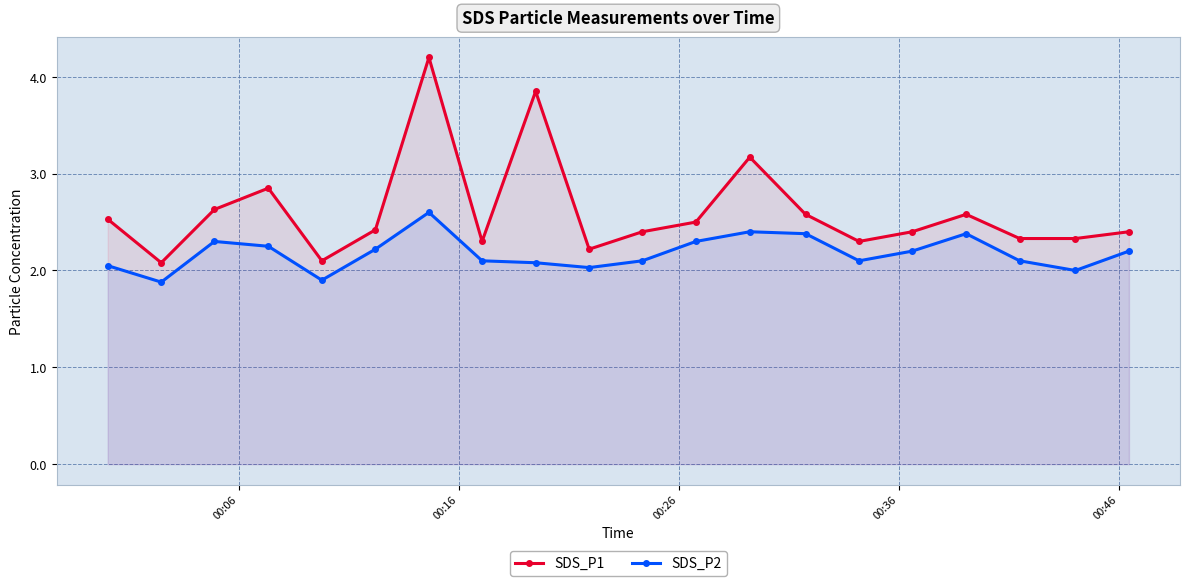

True or false: SDS_P2 and SDS_P1 intersect in this chart.

False